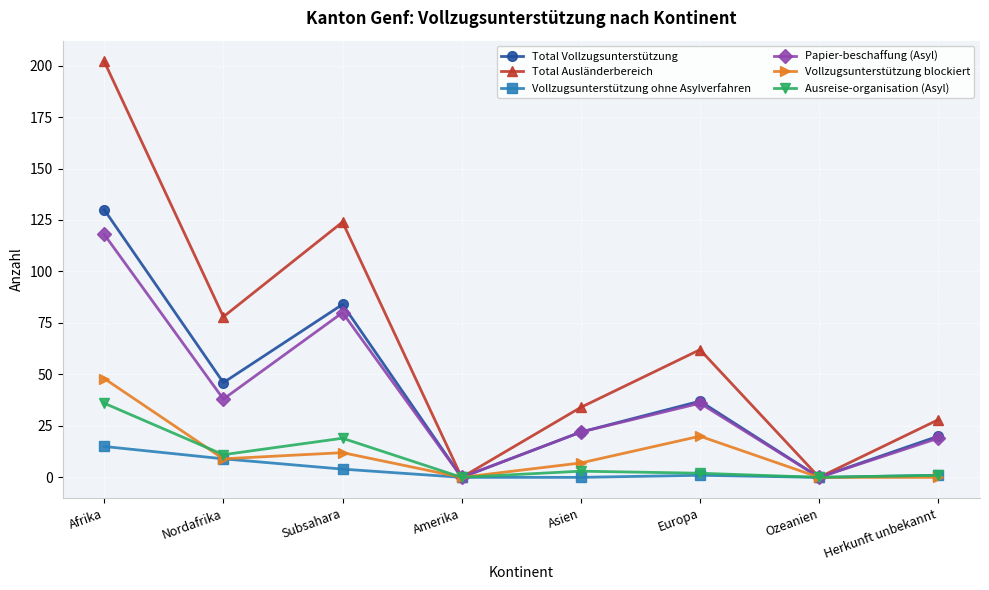

Is the value of Papier-beschaffung (Asyl) at Nordafrika greater than the value of Ausreise-organisation (Asyl) at Amerika?

Yes